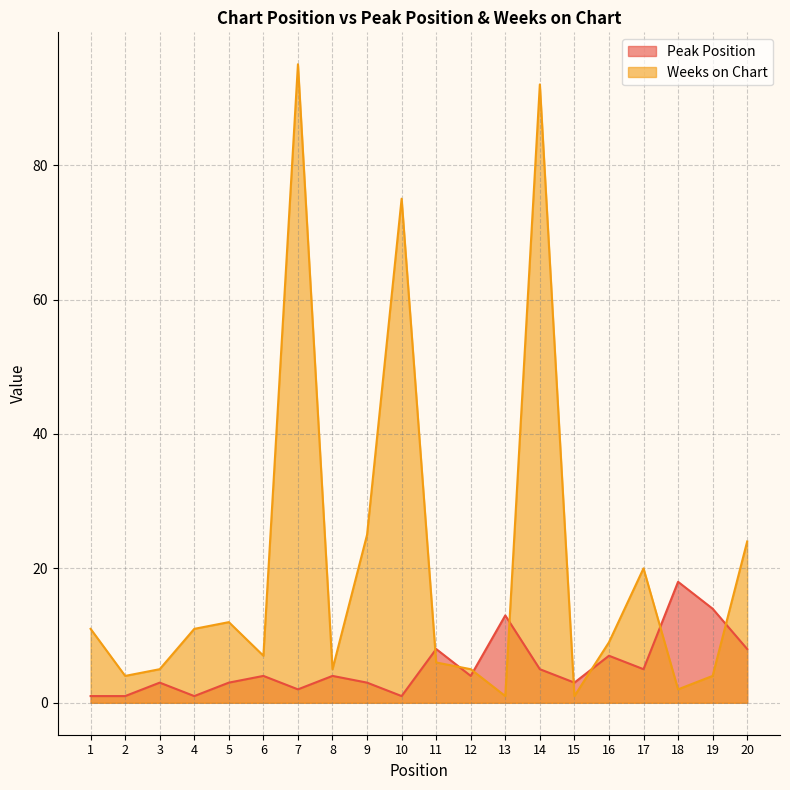

At which label does Peak Position first exceed 4?

11